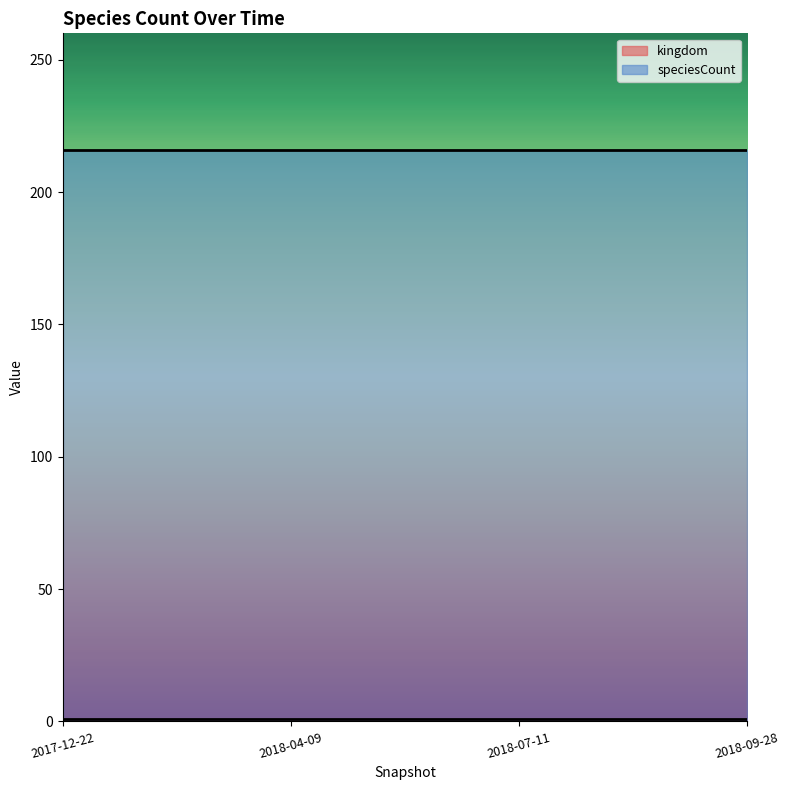

List the series in order of their peak value, highest first.

speciesCount, kingdom